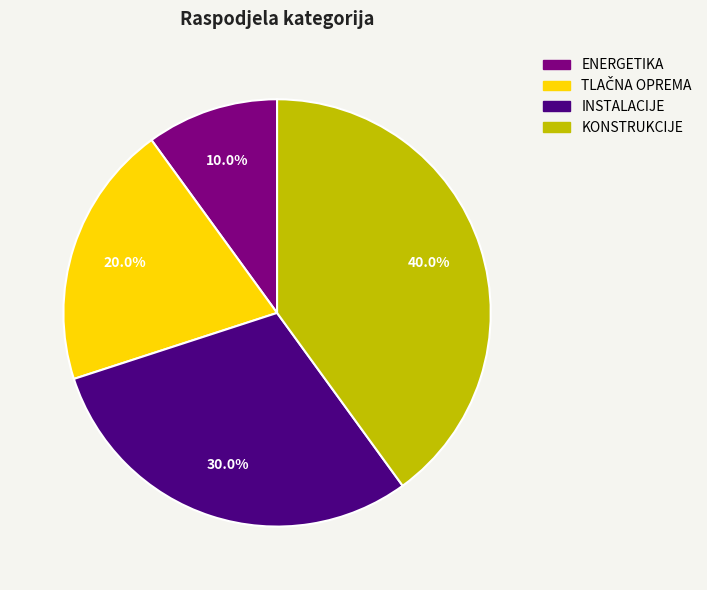

What percentage is NOT represented by KONSTRUKCIJE?

60.0%